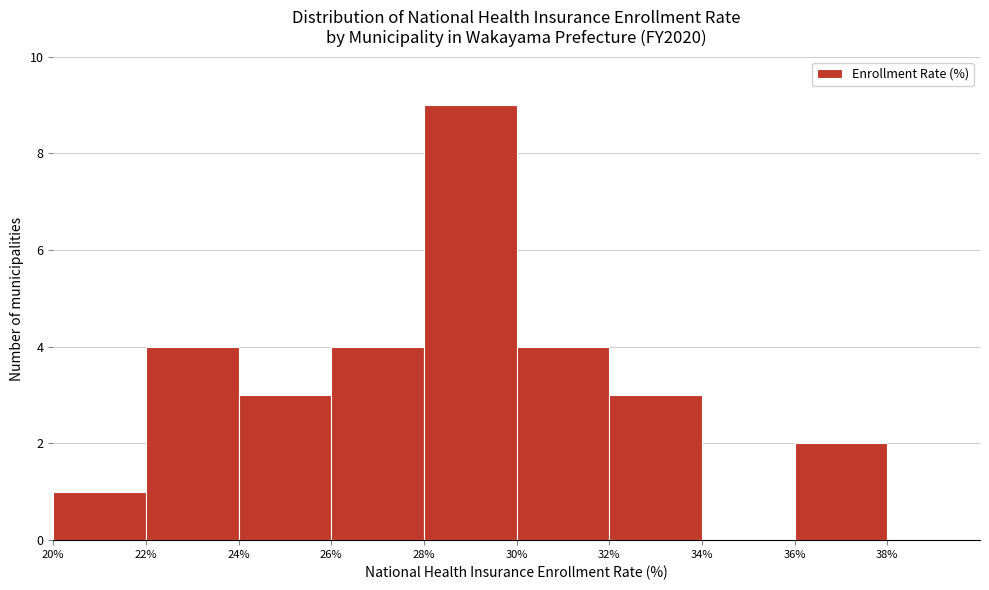

Reading left to right, transcribe this chart: for each bar, give the range it covers on the x-axis and its height. The values are not printed on the chart, so give them approximately, as read against the axis.

20% to 22%: 1
22% to 24%: 4
24% to 26%: 3
26% to 28%: 4
28% to 30%: 9
30% to 32%: 4
32% to 34%: 3
34% to 36%: 0
36% to 38%: 2